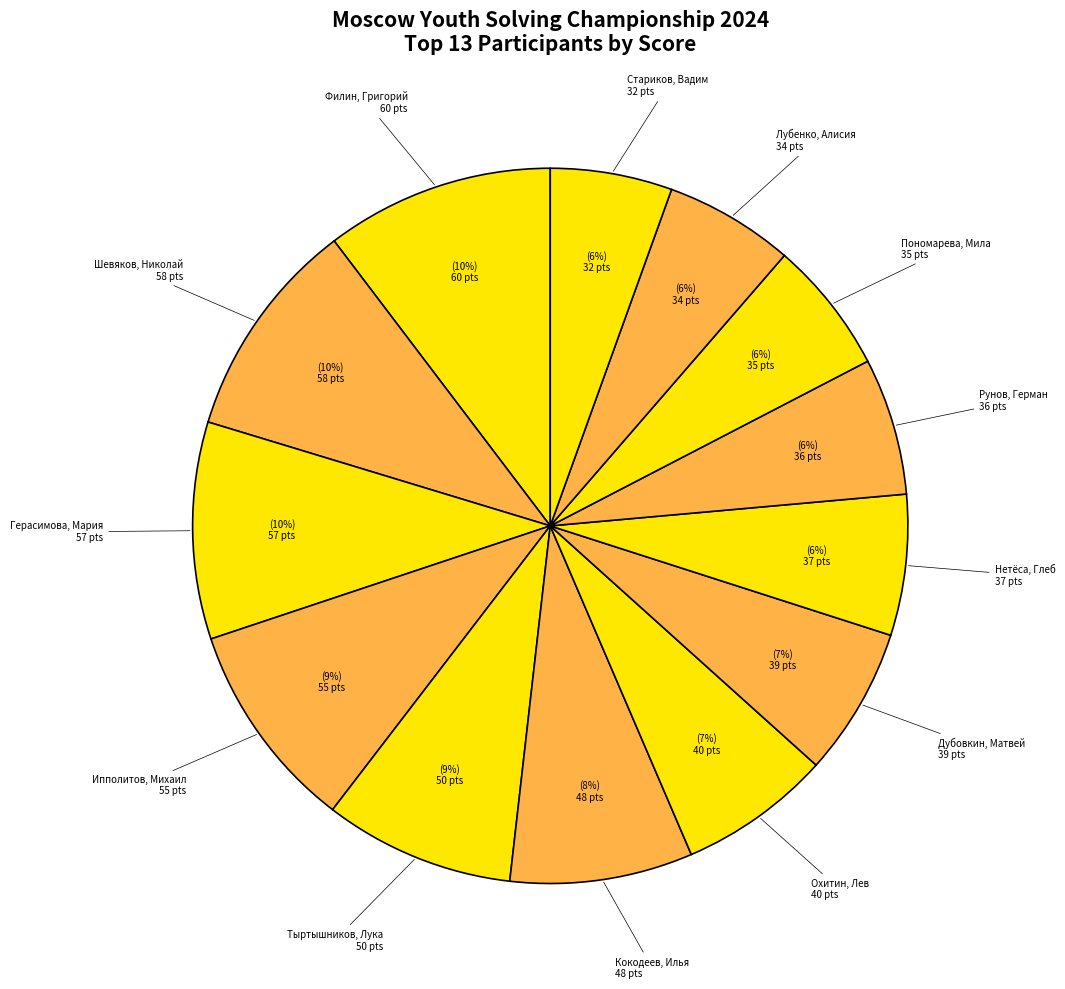

Rank the categories by value from lowest to highest.

Стариков, Вадим, Лубенко, Алисия, Пономарева, Мила, Рунов, Герман, Нетёса, Глеб, Дубовкин, Матвей, Охитин, Лев, Кокодеев, Илья, Тыртышников, Лука, Ипполитов, Михаил, Герасимова, Мария, Шевяков, Николай, Филин, Григорий